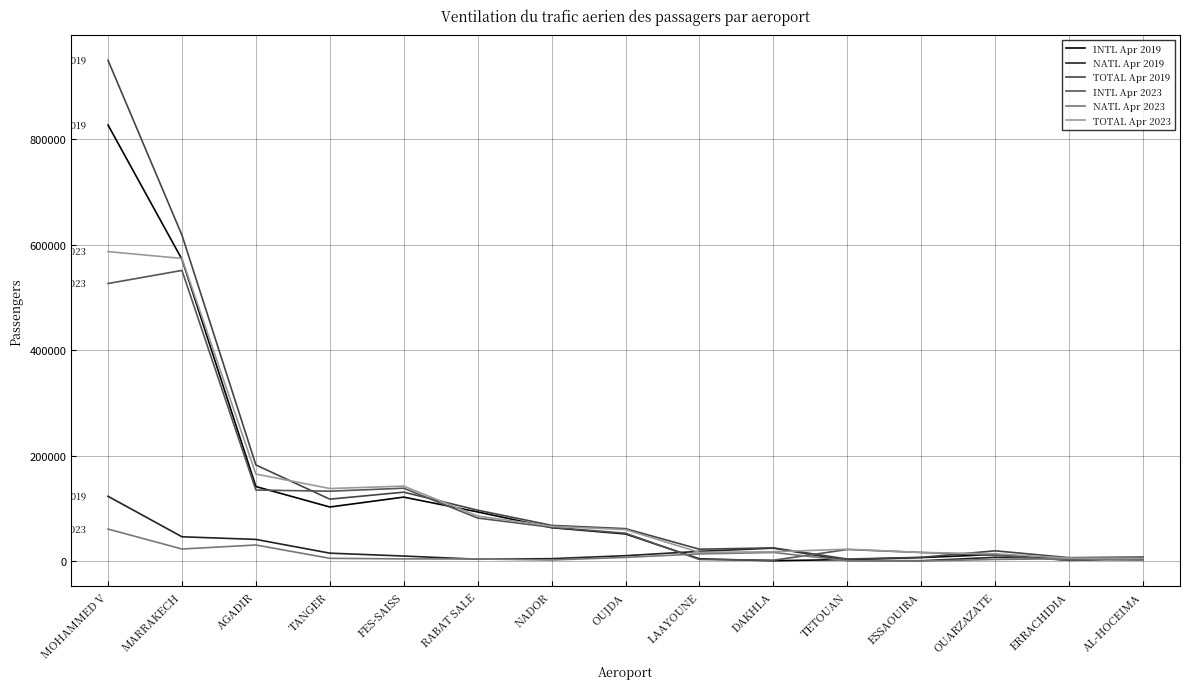

Is it true that INTL Apr 2019 equals 3579 at ESSAOUIRA?

False